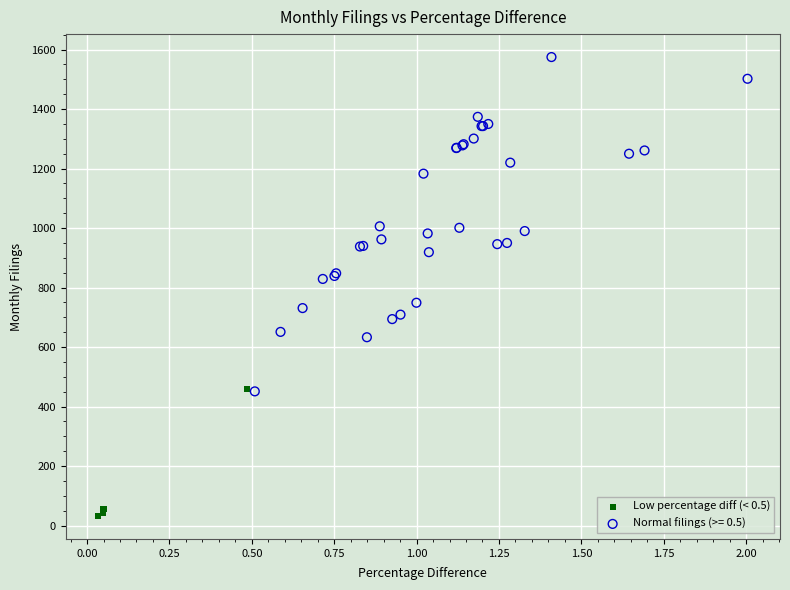

Which series contains the highest Y value?

Normal filings (>= 0.5)